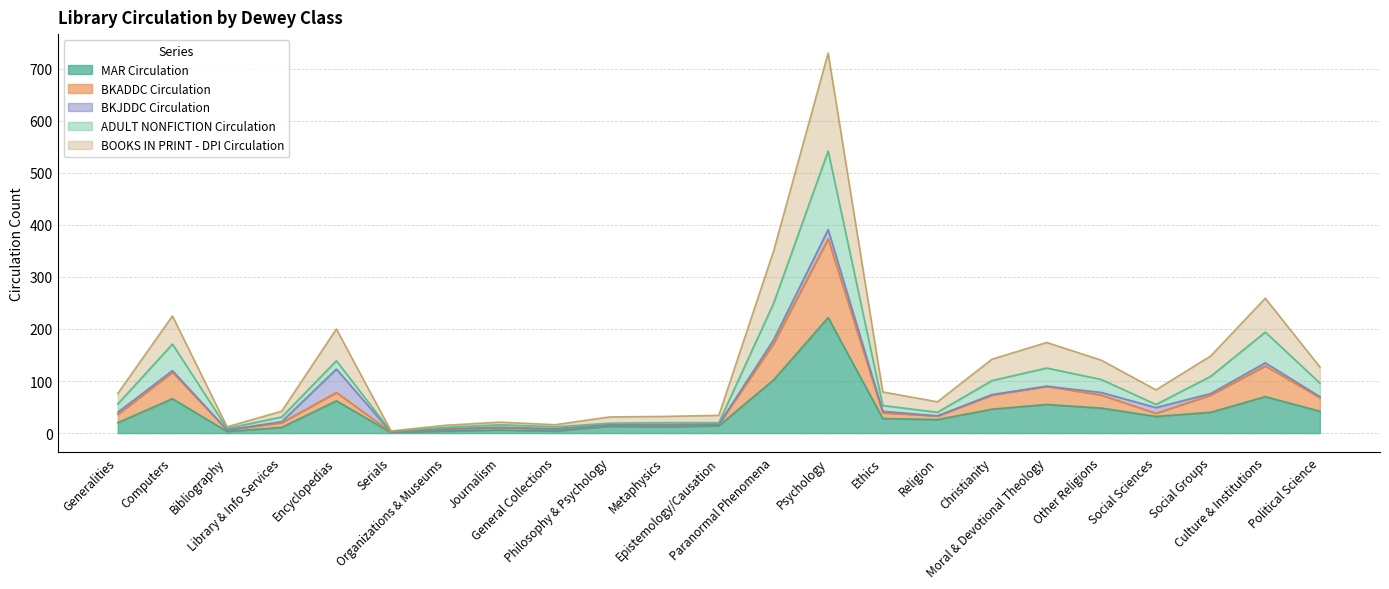

Where is the first local maximum for BOOKS IN PRINT - DPI Circulation?

Computers